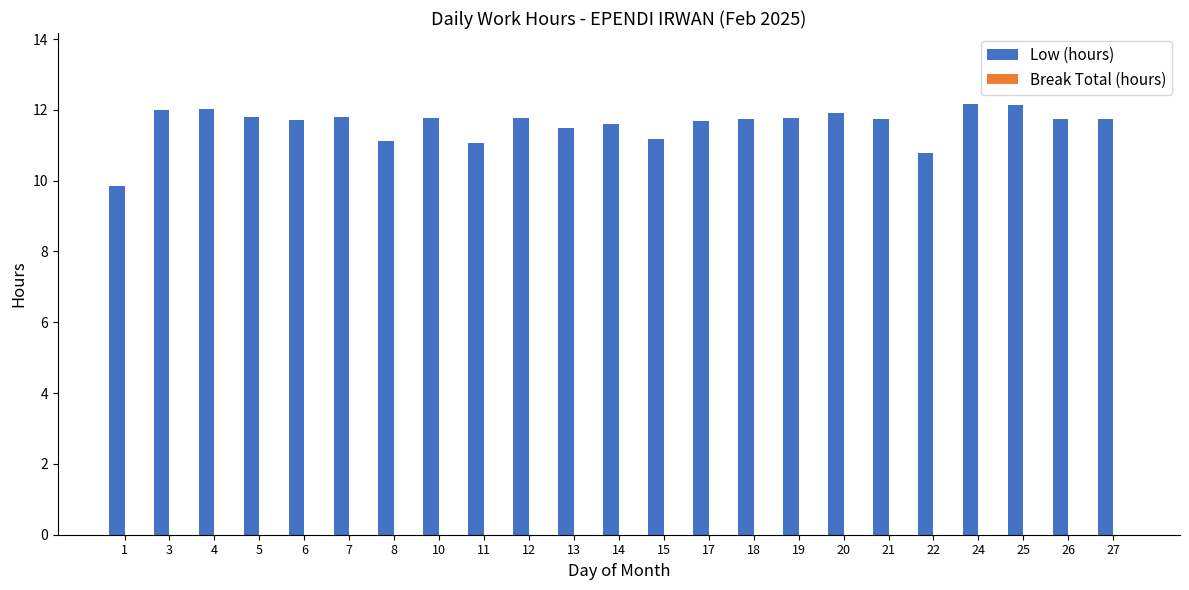

Is it true that the value at 19 is 11.8?

True